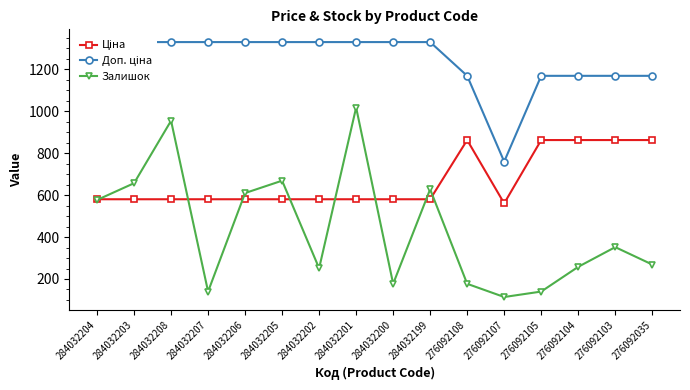

How many lines are shown in the chart?

3